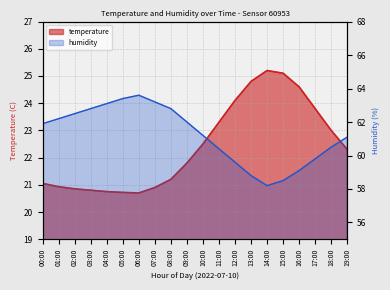

Is it true that humidity equals 111.5 at 07:00?

False